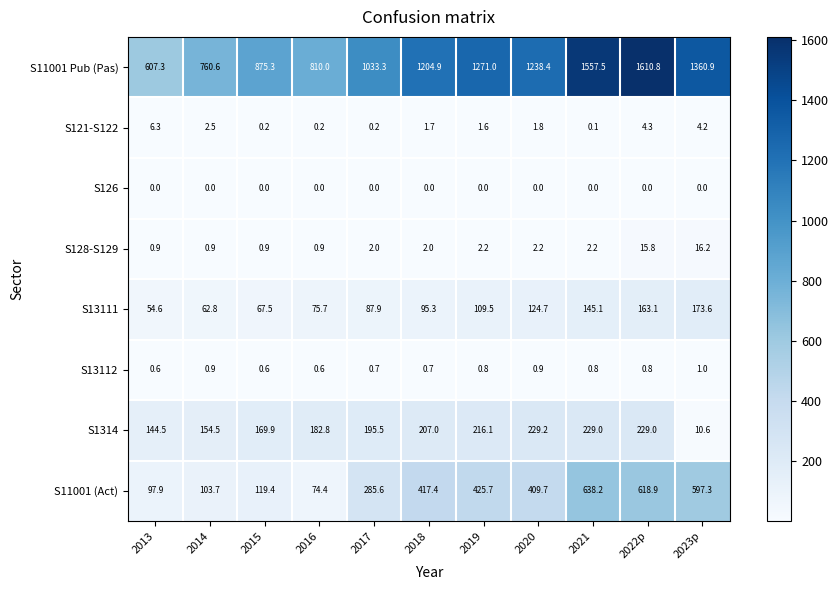

Which series has the widest spread of values?

S11001 Pub (Pas)